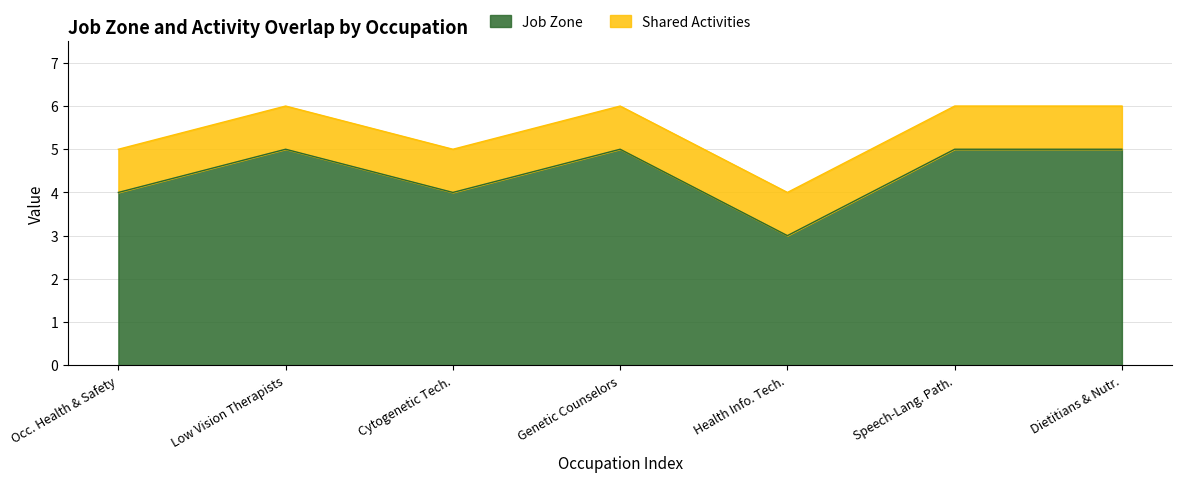

Does the chart display data point markers on the line(s)?

No